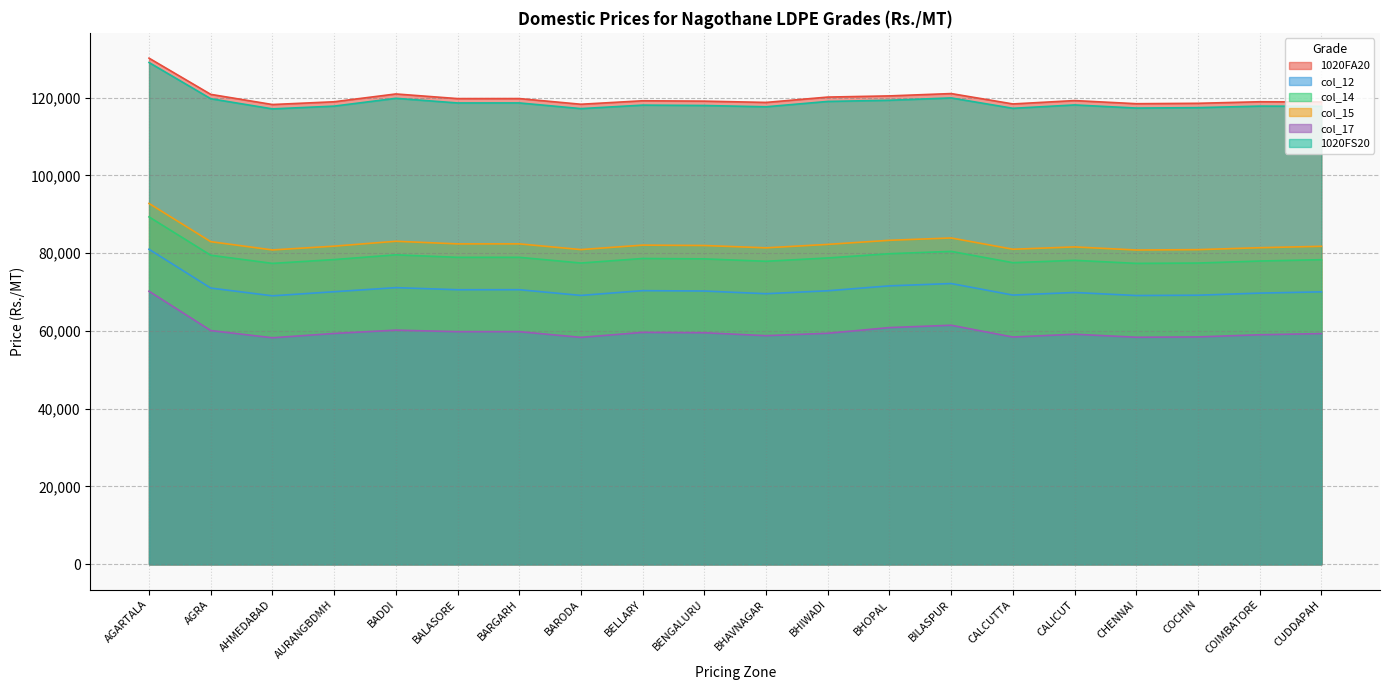

Rank the categories by col_15 value from highest to lowest.

AGARTALA, BILASPUR, BHOPAL, BADDI, AGRA, BARGARH, BALASORE, BHIWADI, BELLARY, BENGALURU, AURANGBDMH, CUDDAPAH, CALICUT, COIMBATORE, BHAVNAGAR, CALCUTTA, BARODA, COCHIN, AHMEDABAD, CHENNAI